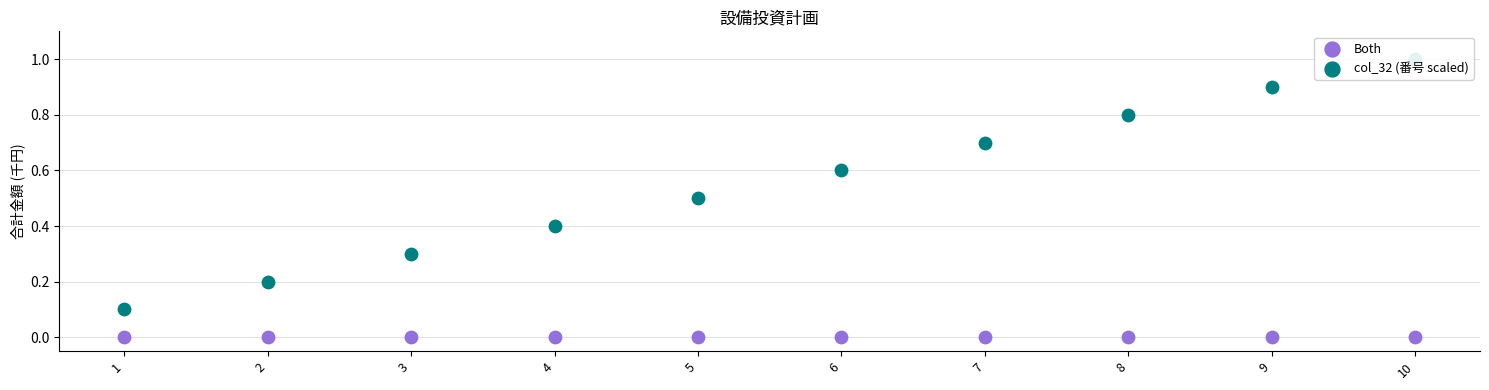

Is the value of col_32 (番号 scaled) at 5 greater than the value of Both at 10?

Yes